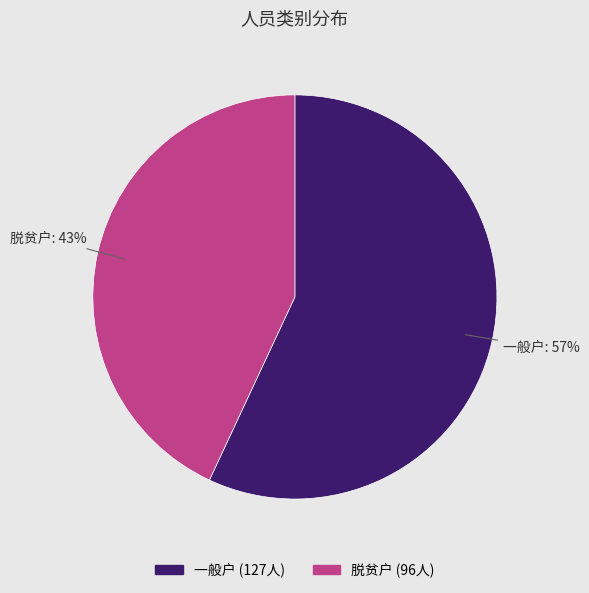

What is the ratio of the value at 脱贫户 to the value at 一般户?

0.8